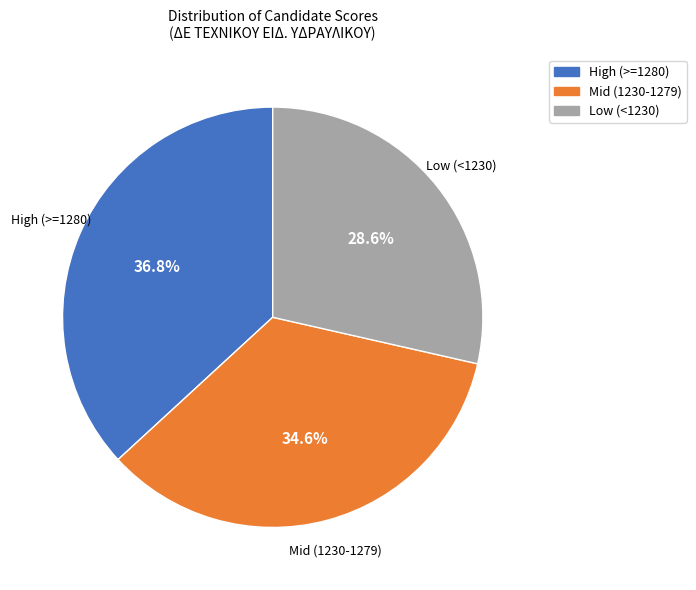

Rank the categories by value from lowest to highest.

Low (<1230), Mid (1230-1279), High (>=1280)